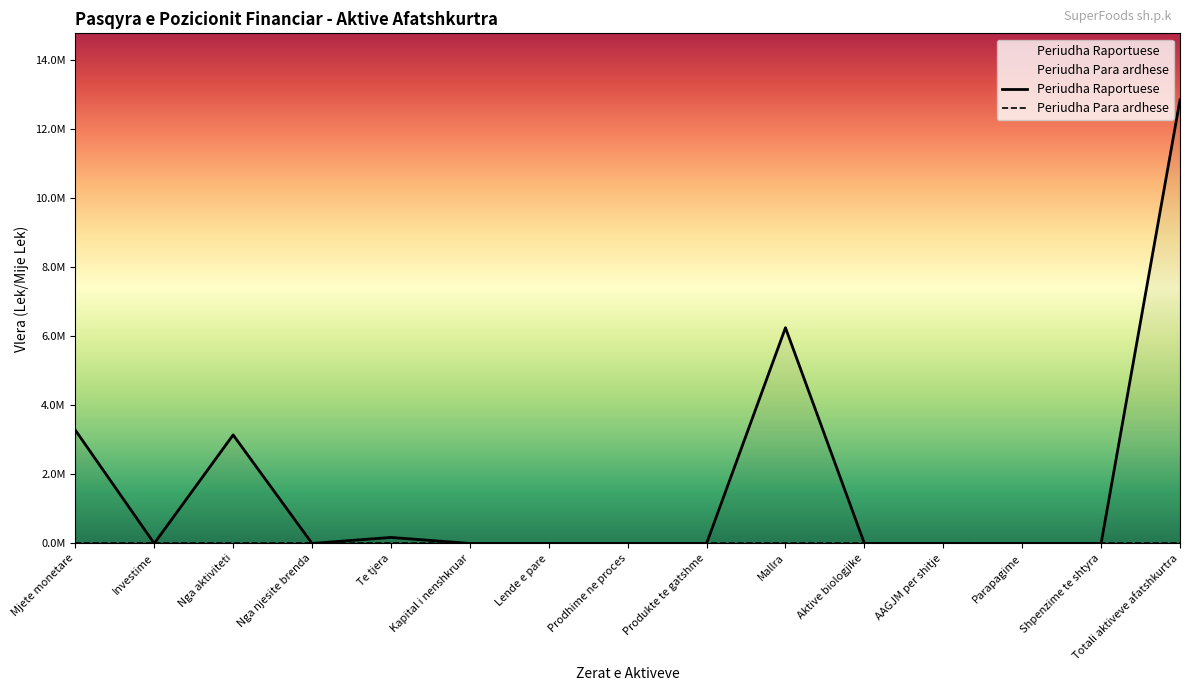

Reading right to left, what are all the values shown in this chart?

12848967	0	0	0	0	6249365	0	0	0	0	174388	0	3143734	0	3281480